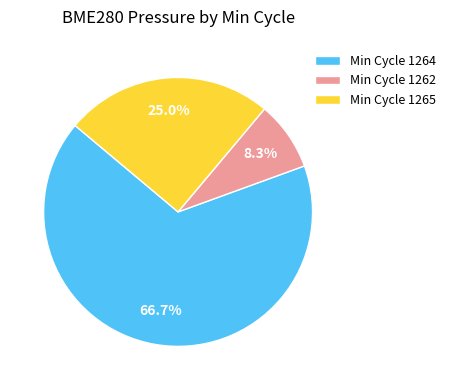

Does any single category account for the majority?

Yes